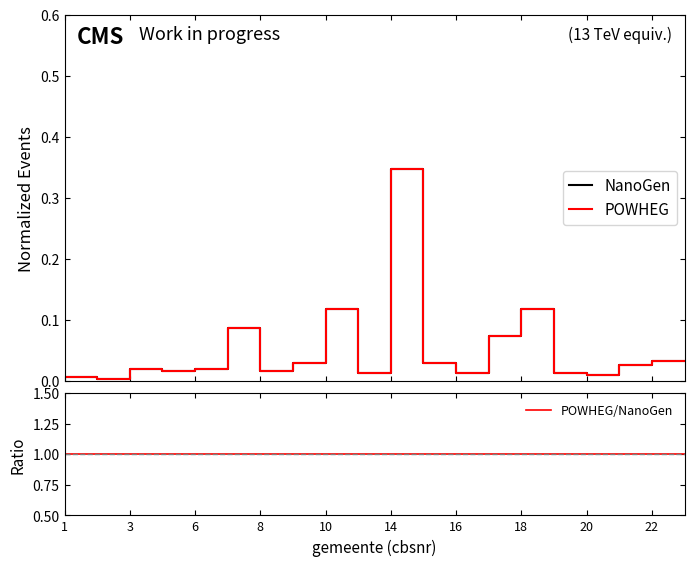

At how many categories does at least one series exceed 0?

20